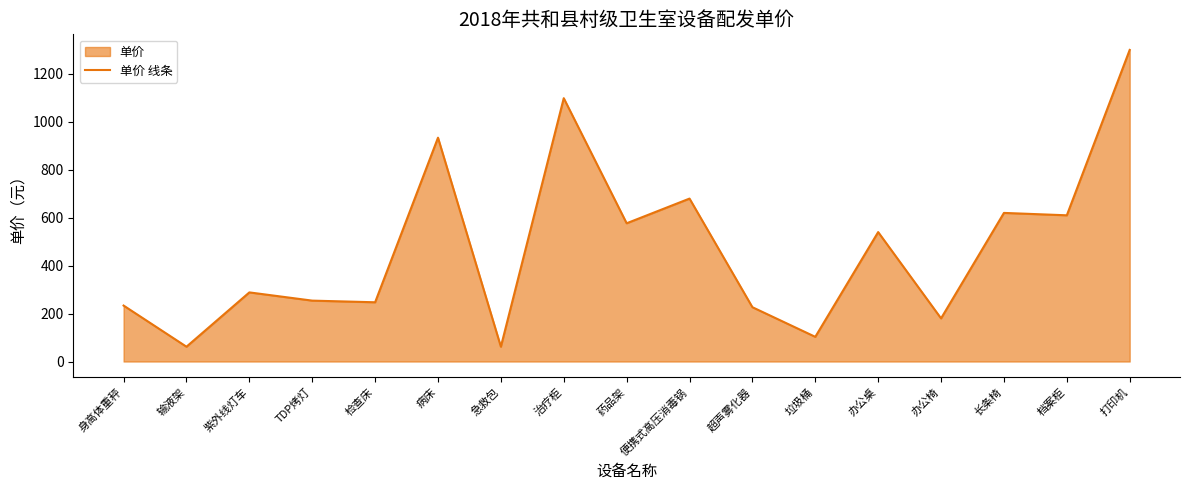

List the labels in order of value, smallest first.

输液架, 急救包, 垃圾桶, 办公椅, 超声雾化器, 身高体重秤, 检查床, TDP烤灯, 紫外线灯车, 办公桌, 药品架, 档案柜, 长条椅, 便携式高压消毒锅, 病床, 治疗柜, 打印机